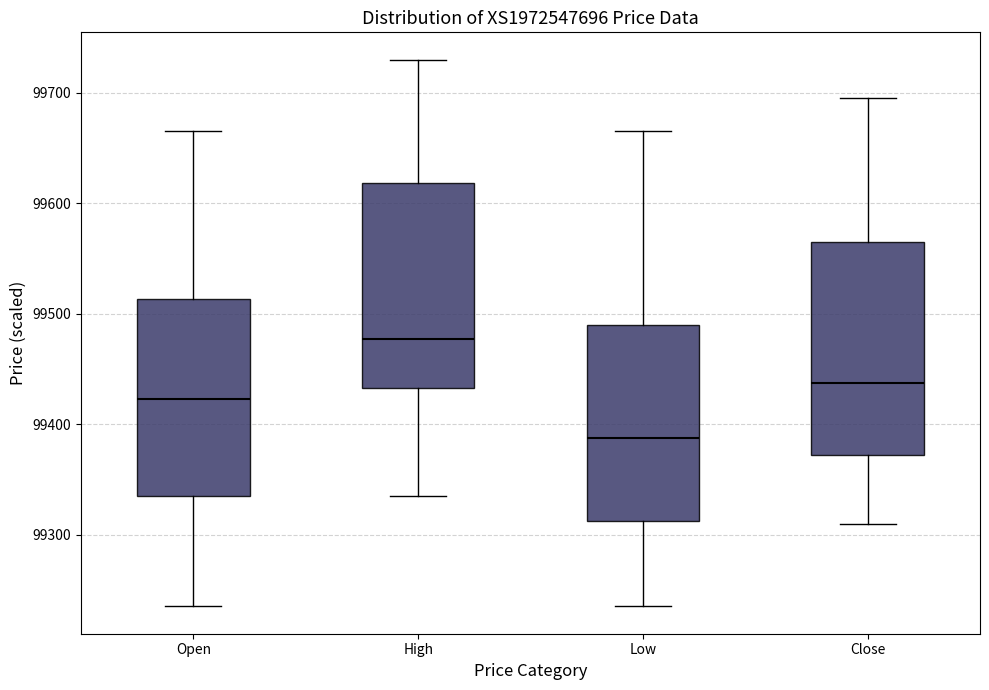

Which box has the lowest median line?

Low